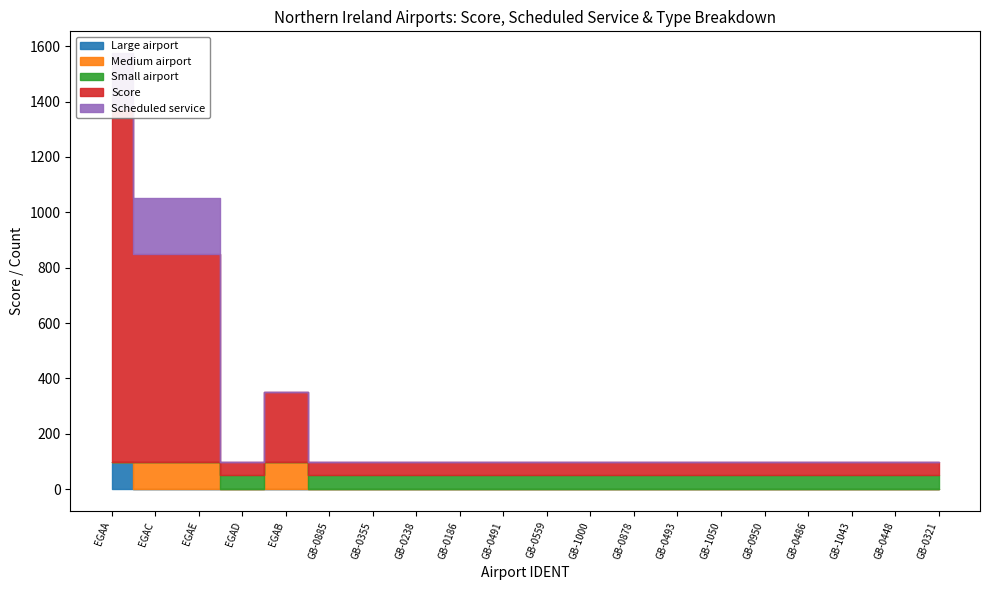

At which category does the chart reach its peak across all series?

EGAA